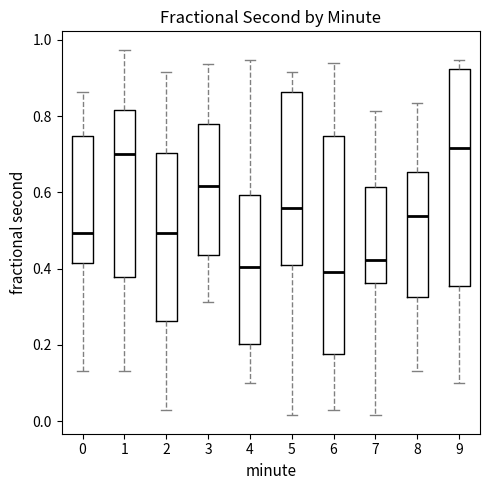

Reading left to right, read every box against the y-axis: the position of its median line, the range the box covers, and the ends of its whiskers. The values are not printed on the chart, so give them approximately, as read against the axis.

0: median 0.50, box 0.42 to 0.74, whiskers 0.14 to 0.86
1: median 0.70, box 0.38 to 0.82, whiskers 0.14 to 0.98
2: median 0.50, box 0.26 to 0.70, whiskers 0.02 to 0.92
3: median 0.62, box 0.44 to 0.78, whiskers 0.32 to 0.94
4: median 0.40, box 0.20 to 0.60, whiskers 0.10 to 0.94
5: median 0.56, box 0.42 to 0.86, whiskers 0.02 to 0.92
6: median 0.40, box 0.18 to 0.74, whiskers 0.02 to 0.94
7: median 0.42, box 0.36 to 0.62, whiskers 0.02 to 0.82
8: median 0.54, box 0.32 to 0.66, whiskers 0.14 to 0.84
9: median 0.72, box 0.36 to 0.92, whiskers 0.10 to 0.94